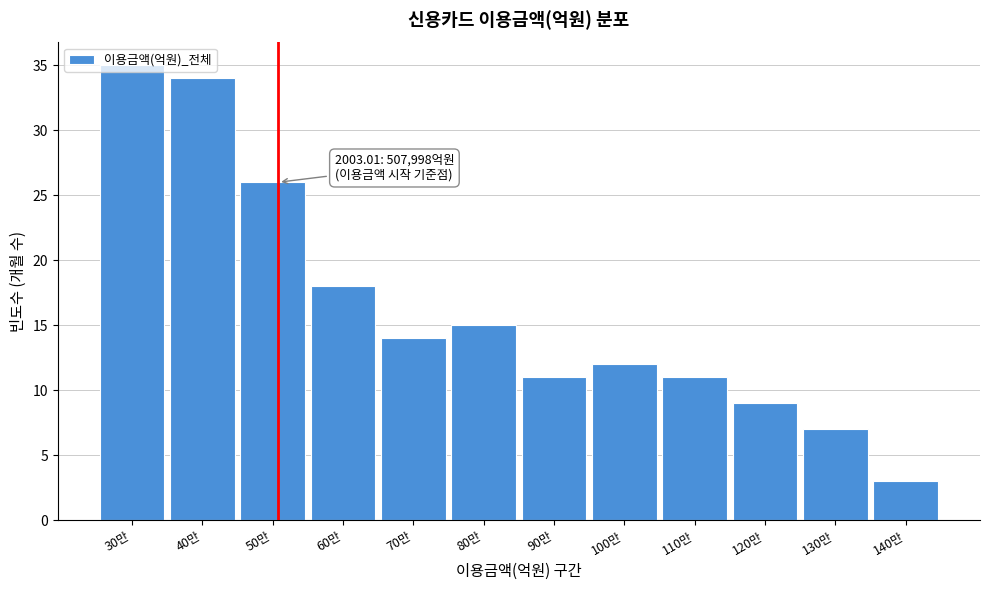

At which label is the value closest to 19?

60만